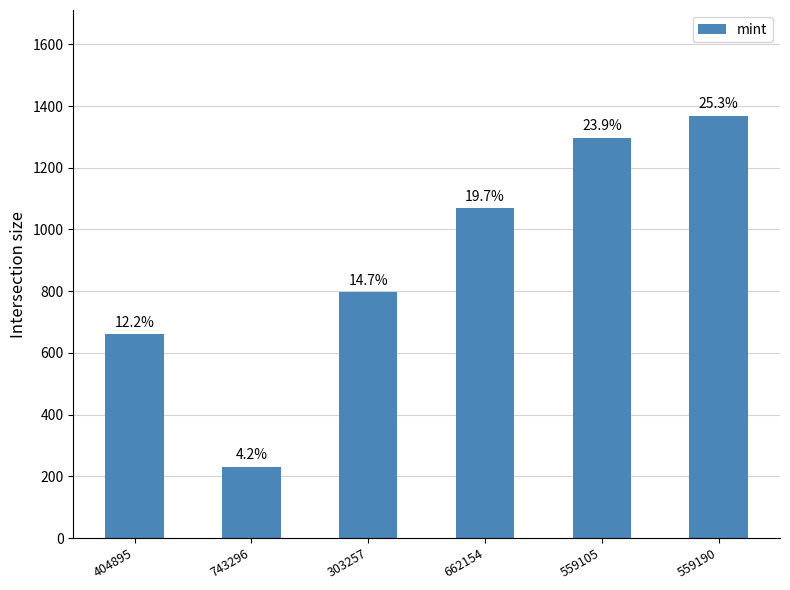

How many bars are there in total?

6